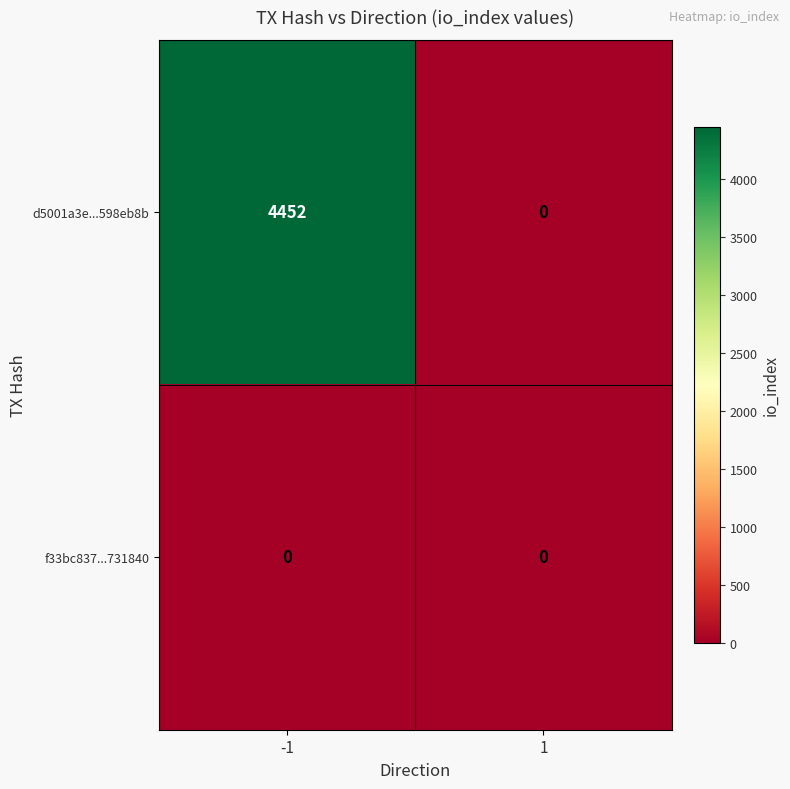

Reading right to left, extract all data points from this chart.

d5001a3e...598eb8b: 0	4452
f33bc837...731840: 0	0